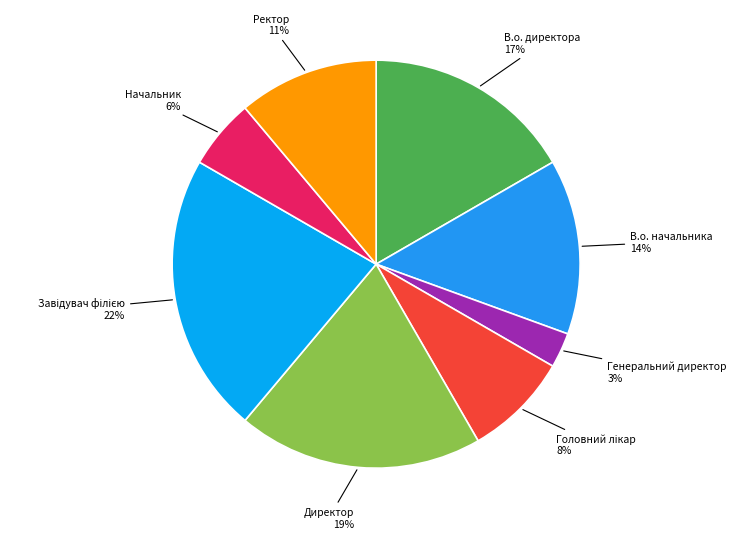

What percentage is the Директор slice, to the nearest percent?

19%